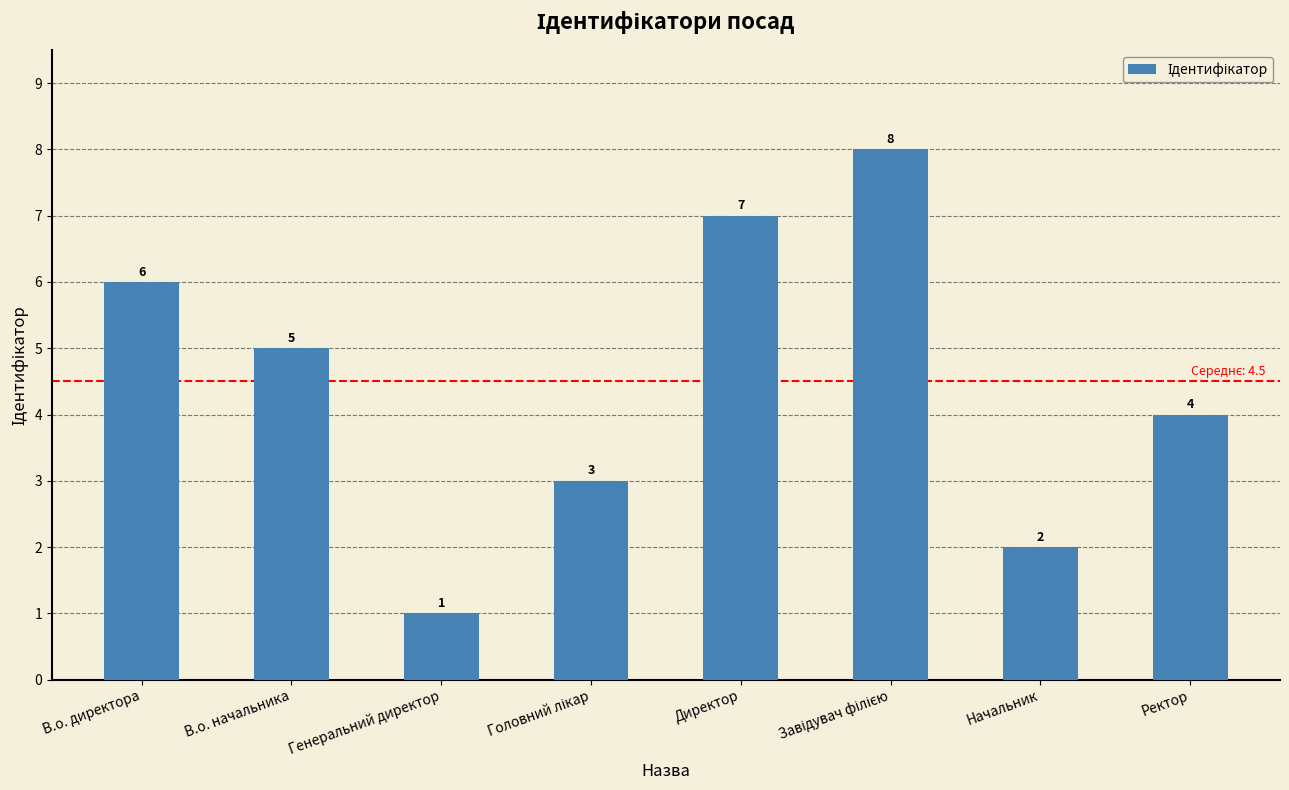

What is the approximate value at Директор?

7